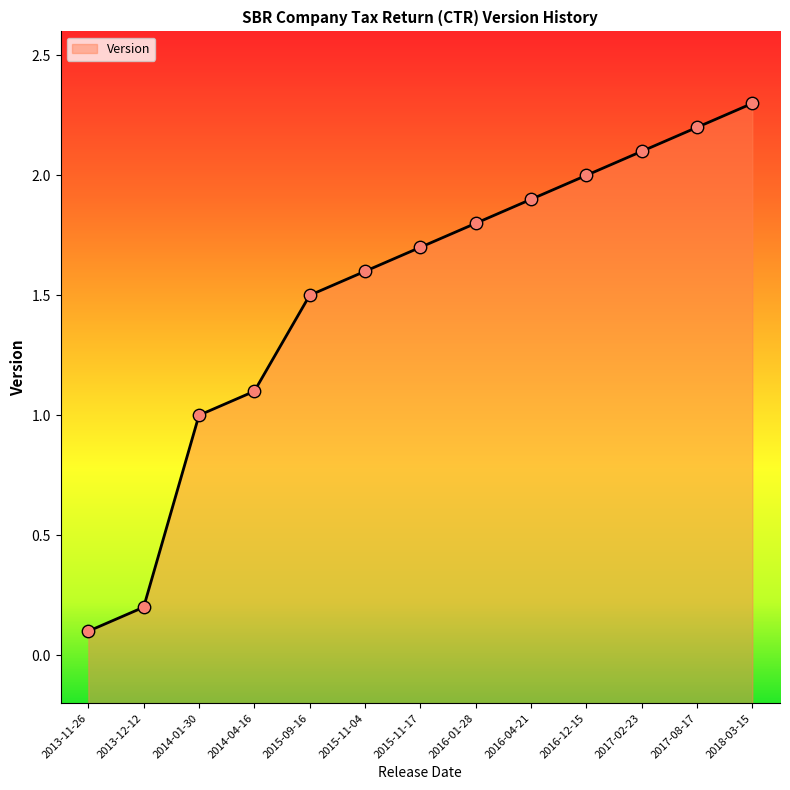

What is the change in value from 2014-04-16 to 2015-11-17?

+0.6